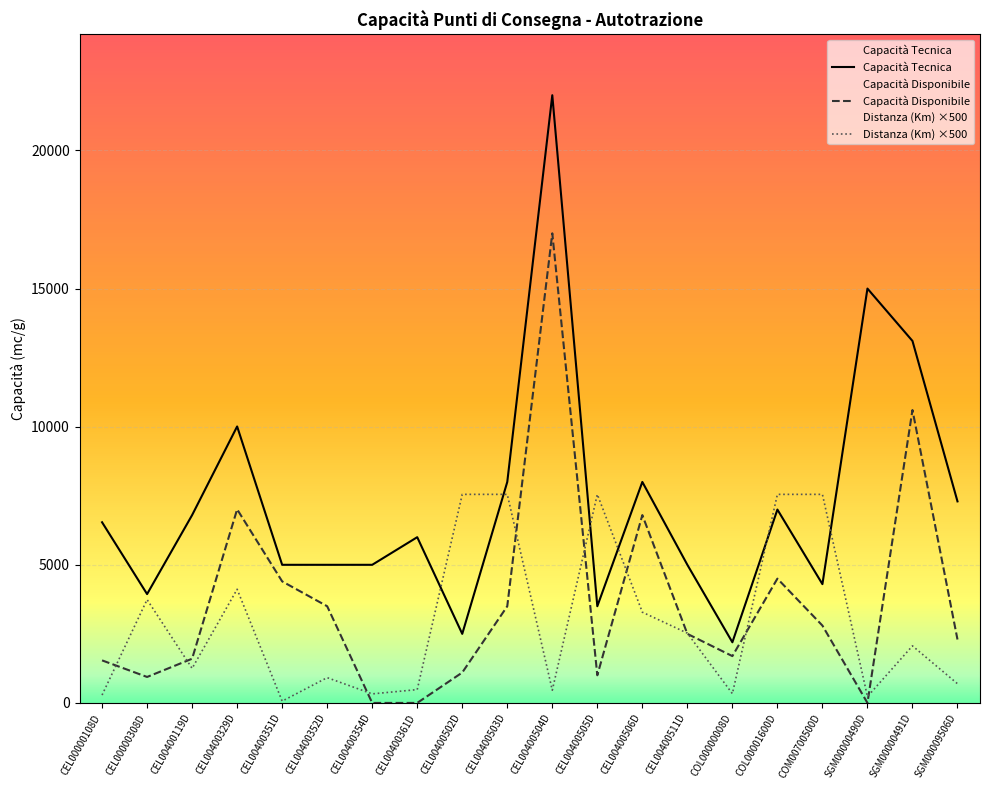

What is the total value across all series at CEL00400511D?

10025